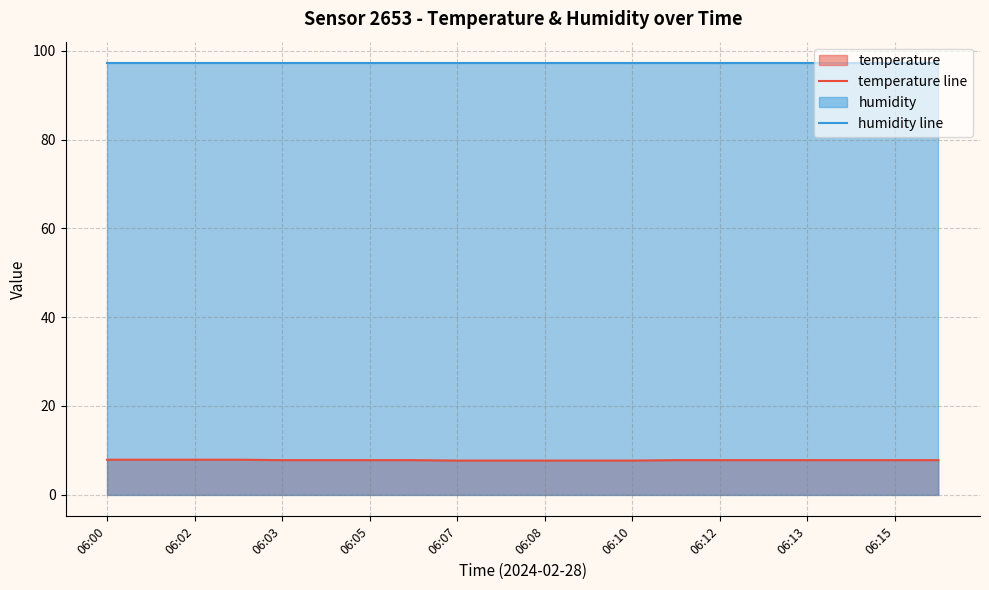

Is it true that temperature line equals 13.3 at 06:08?

False